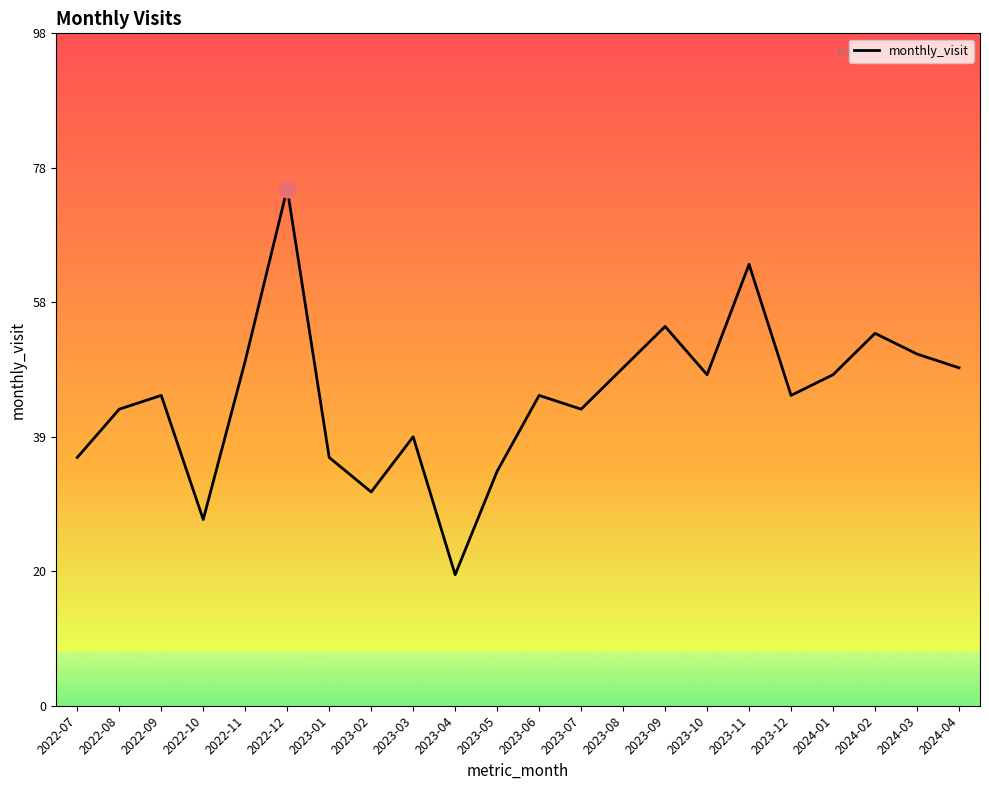

Reading left to right, what are all the values shown in this chart?

36	43	45	27	50	75	36	31	39	19	34	45	43	49	55	48	64	45	48	54	51	49